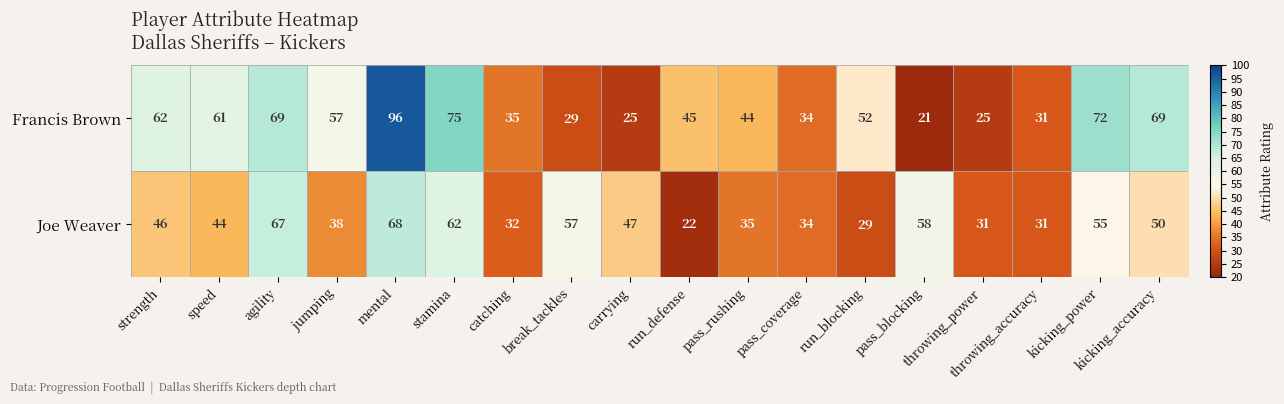

How many categories are shown in the chart?

18